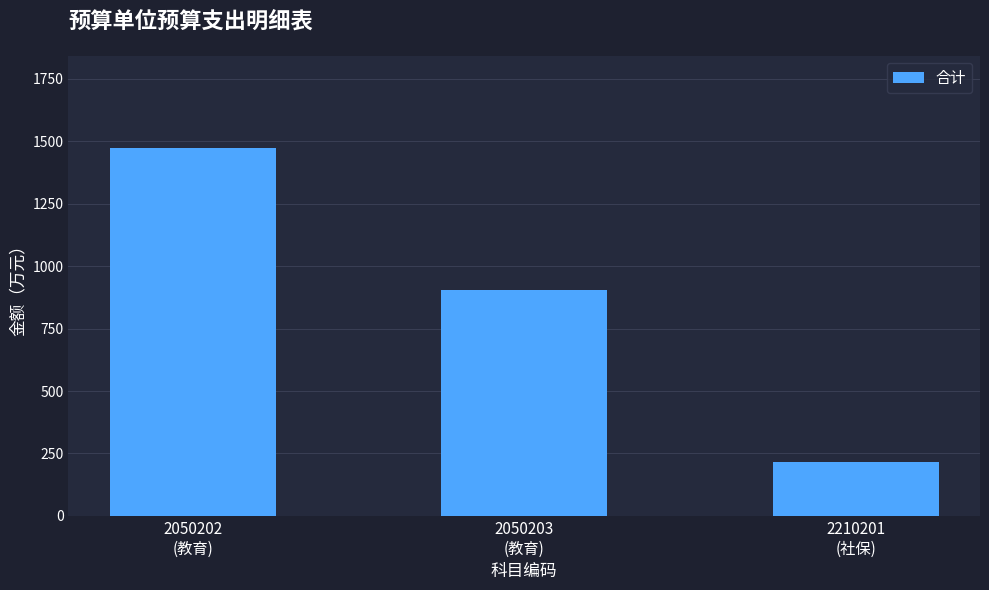

The value at 2050203
(教育) is 1490. True or false?

False